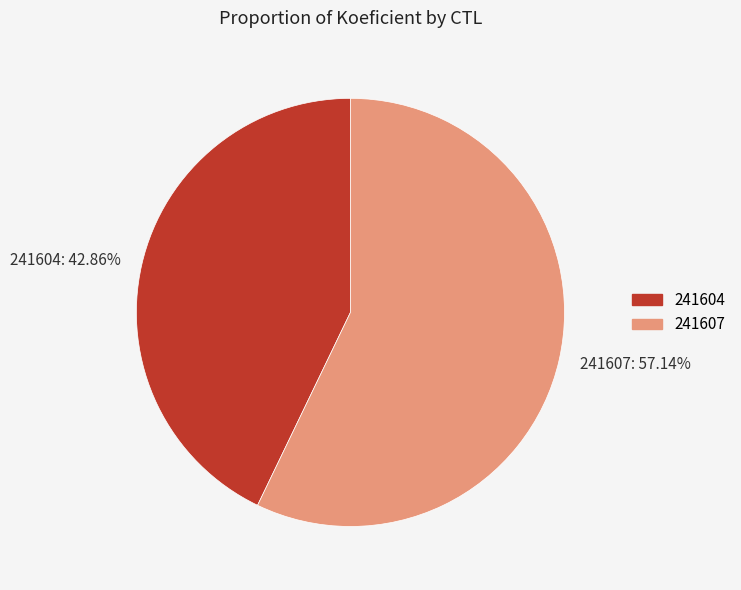

Which slice is the smallest?

241604